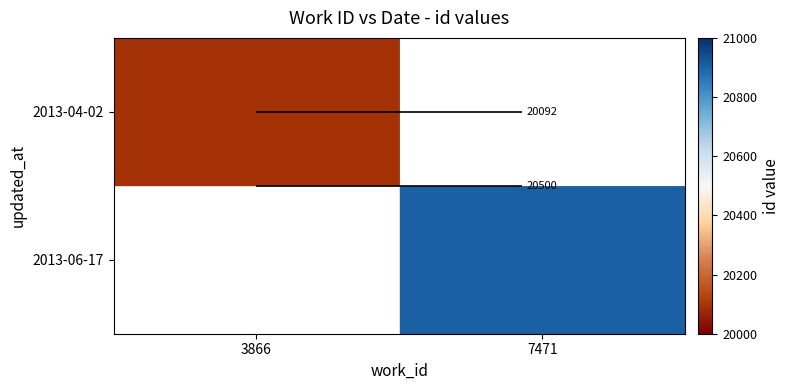

What is the lowest value of the 2013-04-02 series?

20092.0